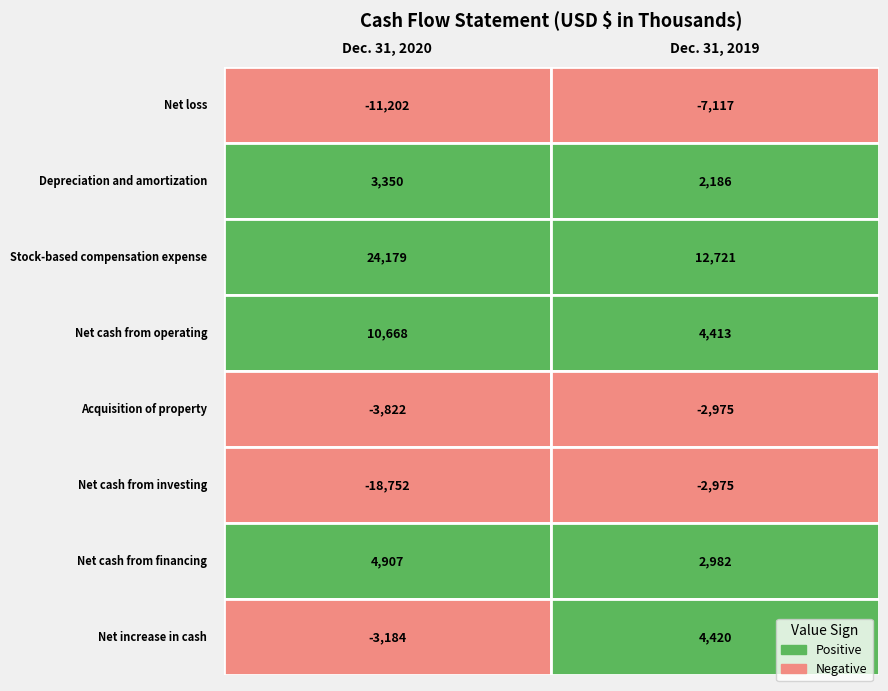

Rank the categories by Acquisition of property value from lowest to highest.

0, 1